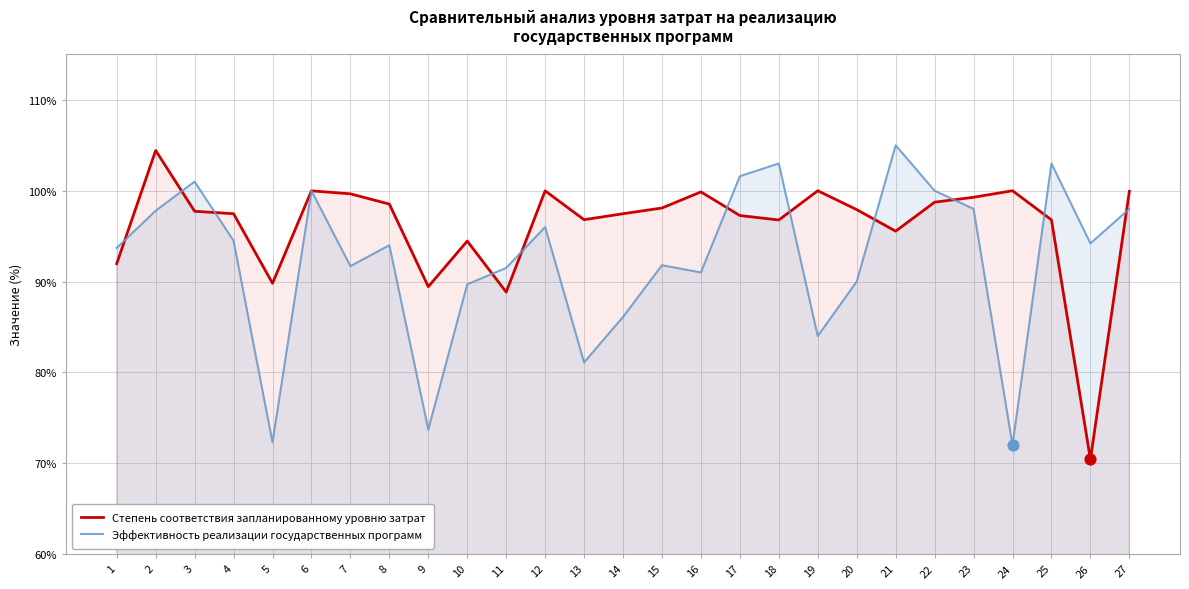

At how many categories does at least one series exceed 99?

15